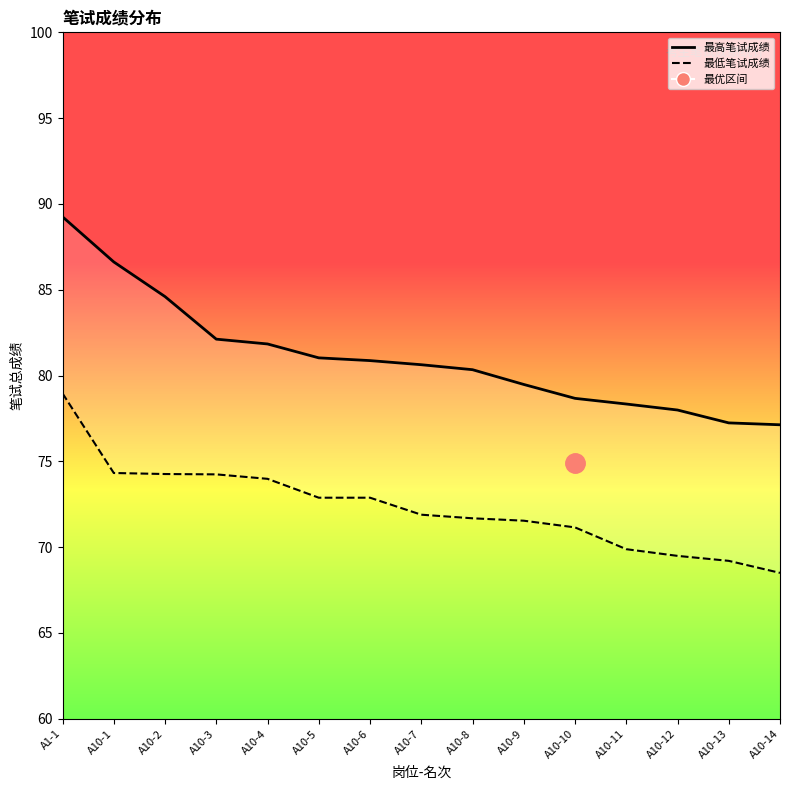

Which series changed the most between A10-5 and A10-11?

最低笔试成绩_line